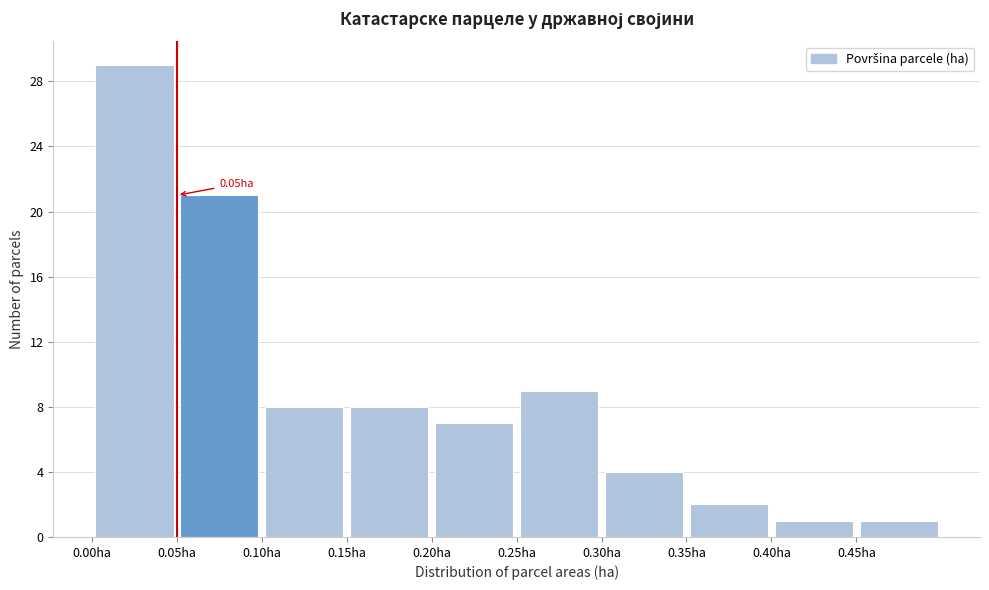

Which range on the x-axis has the tallest bar?

0.00 to 0.05